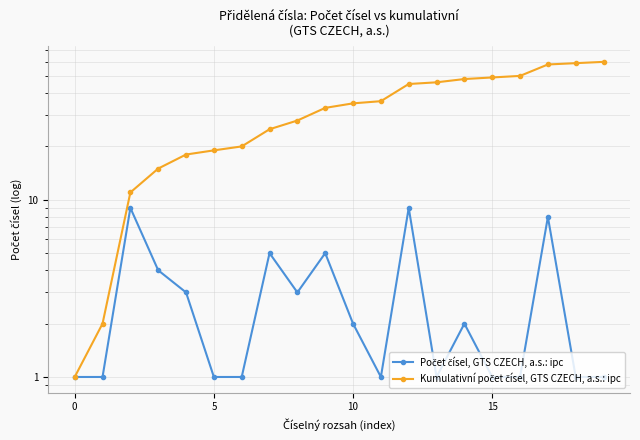

Is it true that Počet čísel, GTS CZECH, a.s.: ipc equals 1 at 13?

False